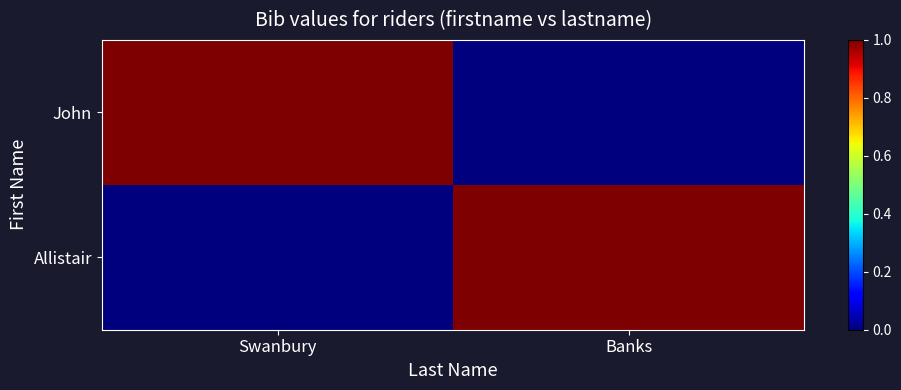

Between Swanbury and Banks, which is larger?

Swanbury